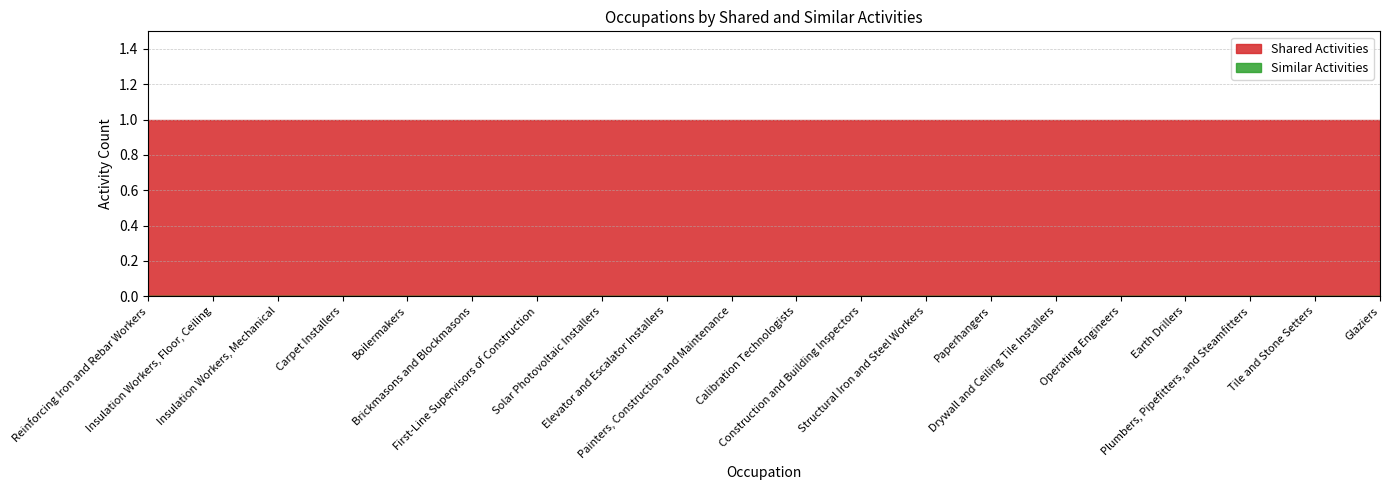

Reading left to right, transcribe all the data shown in this chart.

Shared Activities: 1	1	1	1	1	1	1	1	1	1	1	1	1	1	1	1	1	1	1	1
Similar Activities: 0	0	0	0	0	0	0	0	0	0	0	0	0	0	0	0	0	0	0	0